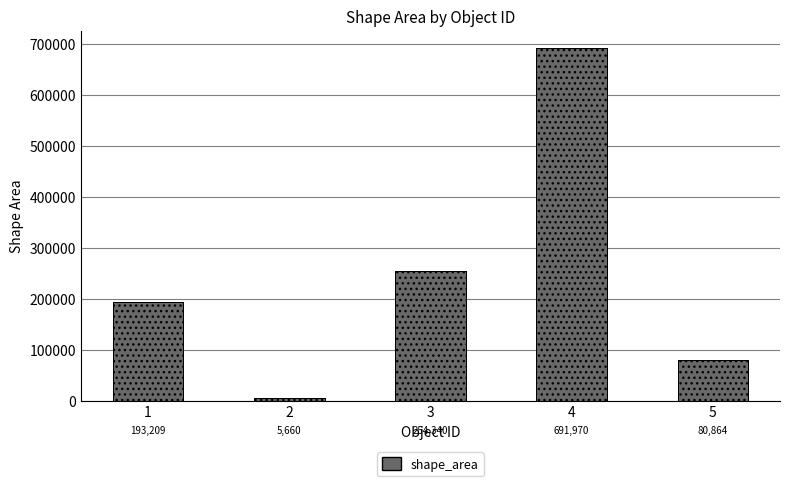

What is the sum of all values?

1226042.5